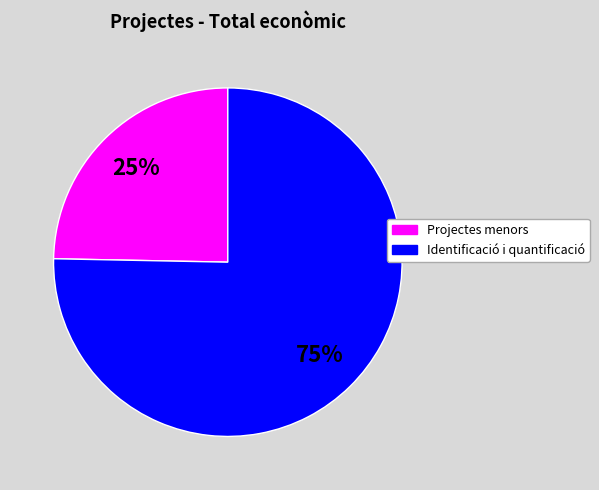

Is there any slice that represents more than half of the pie?

Yes